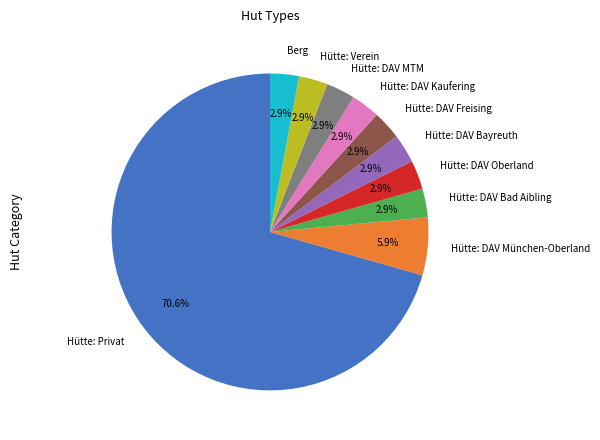

Which has a higher value, Hütte: Privat or Berg?

Hütte: Privat